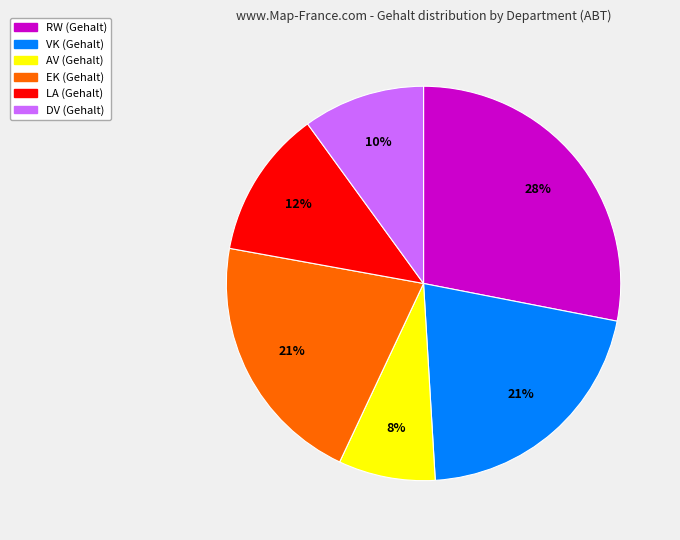

Which category has the biggest portion of the pie?

RW